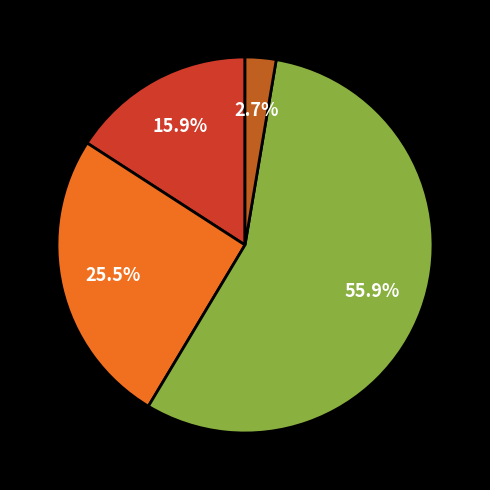

Is there a majority slice in this chart?

Yes